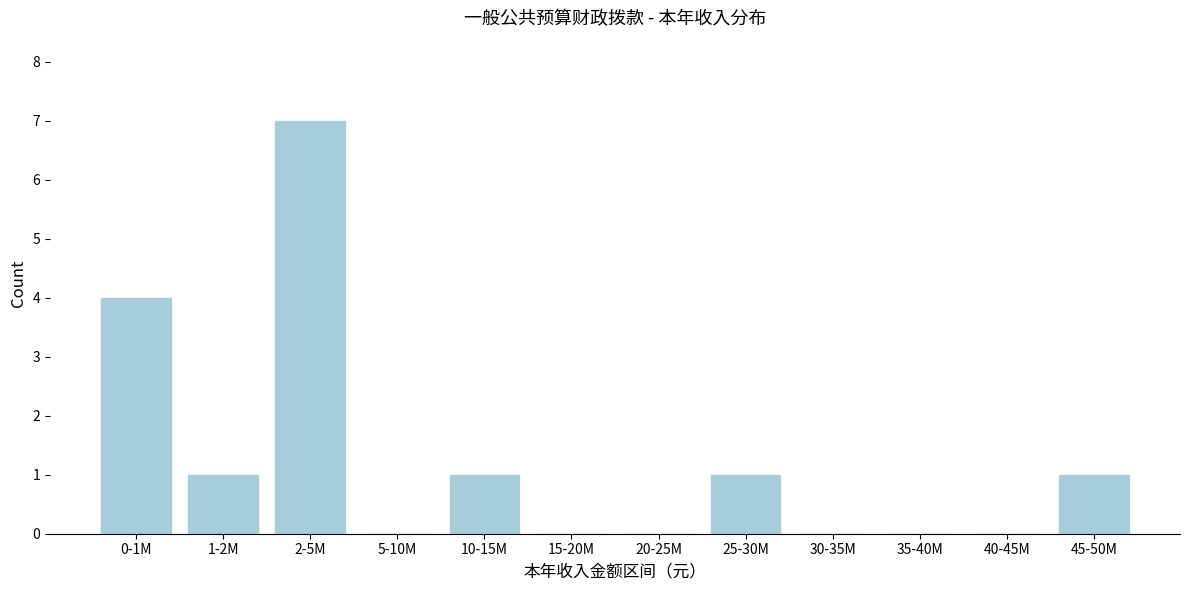

Reading left to right, what are all the values shown in this chart?

0-1M=4	1-2M=1	2-5M=7	5-10M=0	10-15M=1	15-20M=0	20-25M=0	25-30M=1	30-35M=0	35-40M=0	40-45M=0	45-50M=1